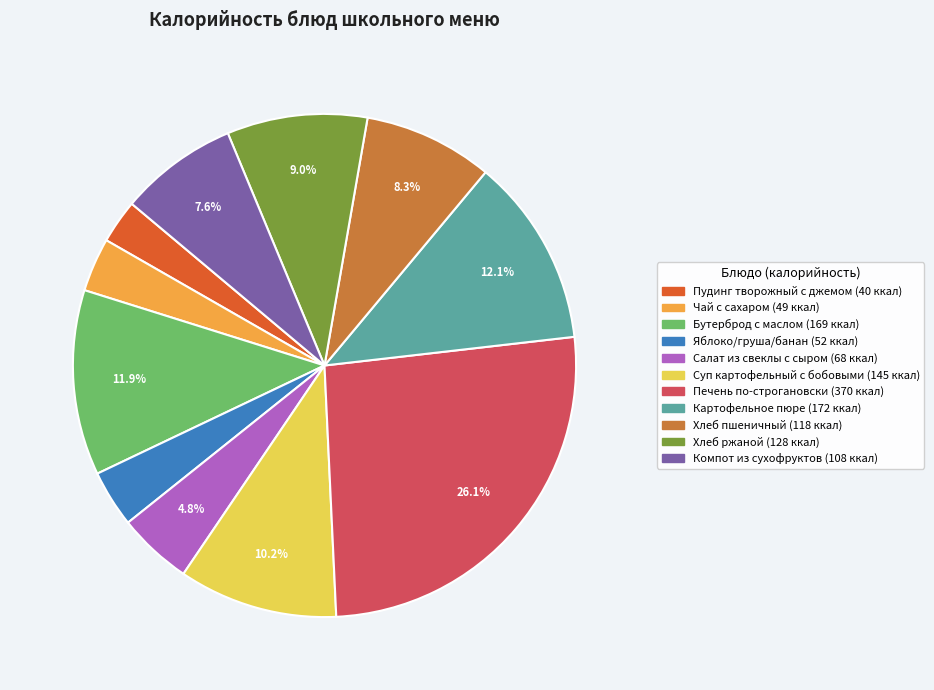

To the nearest percent, what percentage of the pie is Бутерброд с маслом?

12%